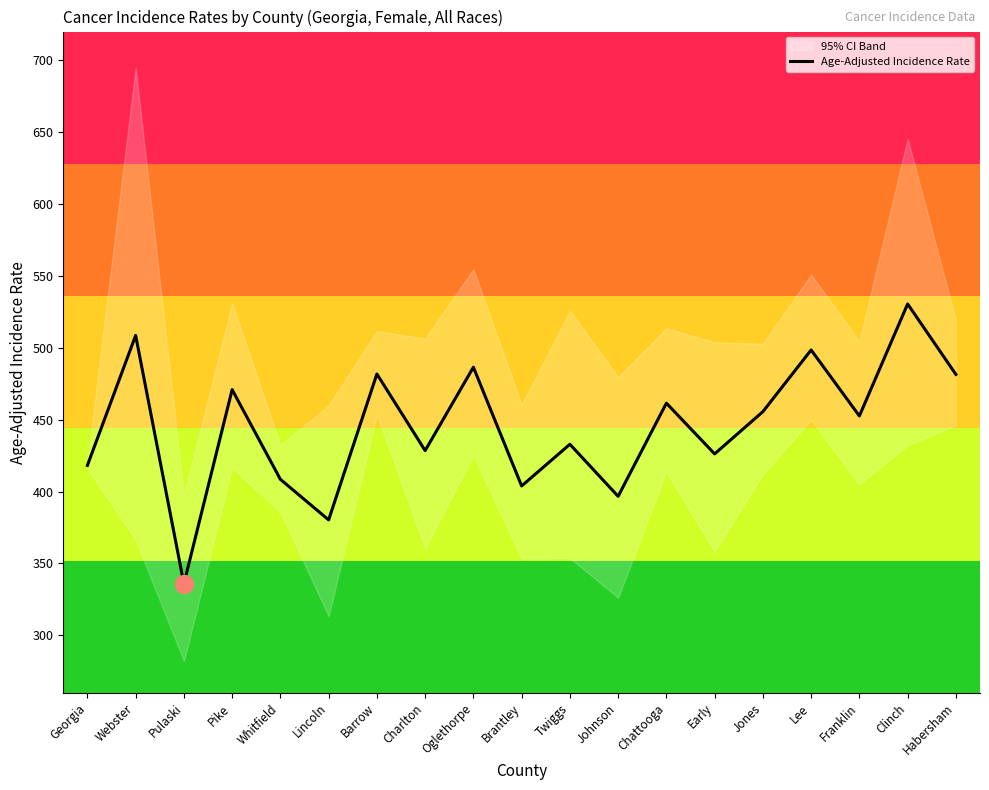

Rank the categories by value from lowest to highest.

Pulaski, Lincoln, Johnson, Brantley, Whitfield, Georgia, Early, Charlton, Twiggs, Franklin, Jones, Chattooga, Pike, Habersham, Barrow, Oglethorpe, Lee, Webster, Clinch